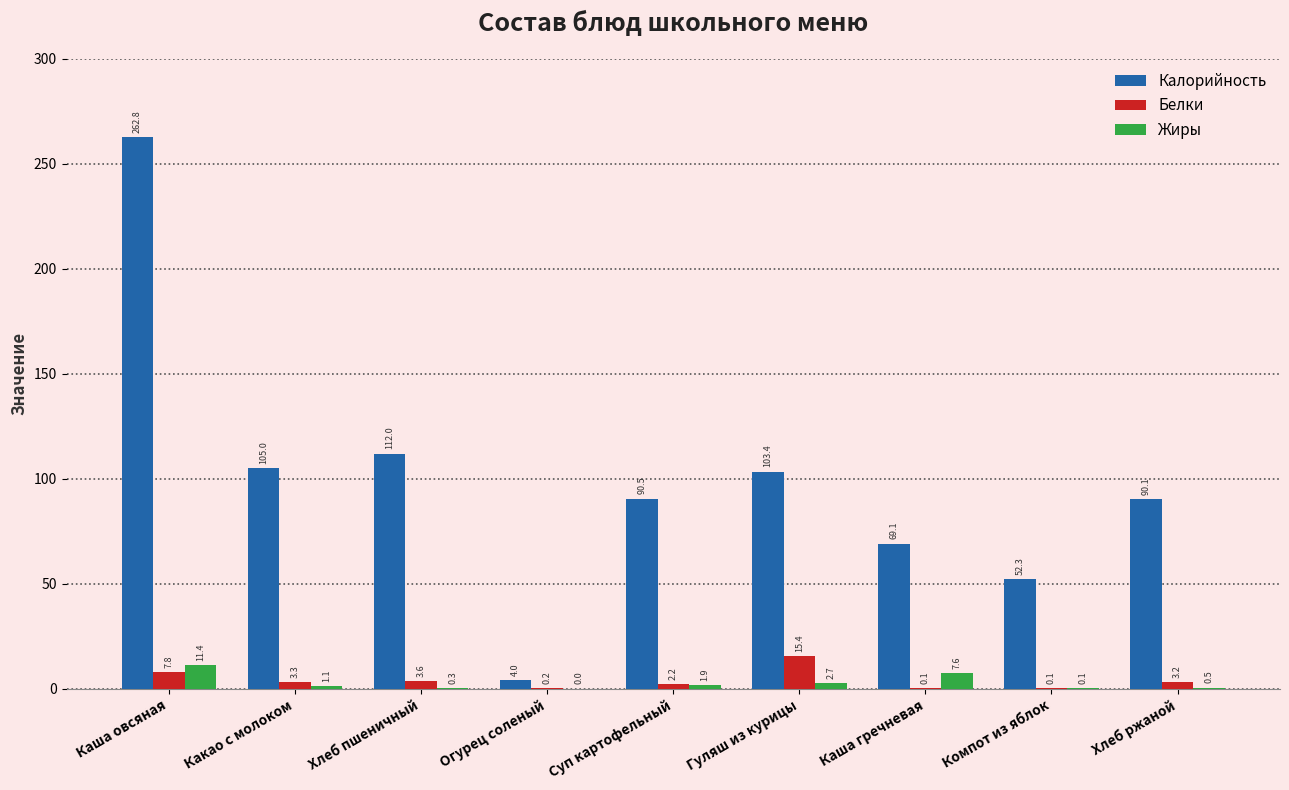

At which label is Белки closest to 7?

Каша овсяная